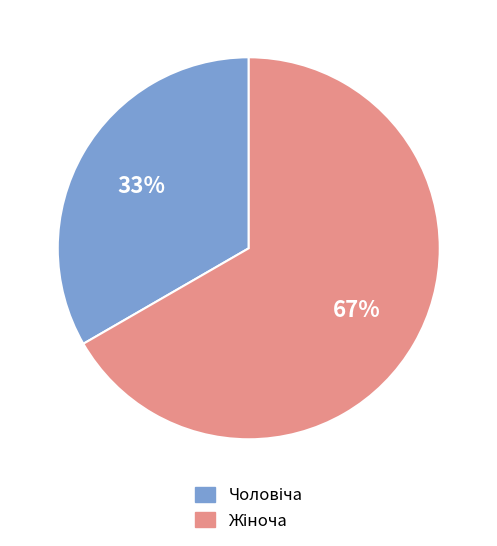

To the nearest percent, what is the average slice percentage?

50%